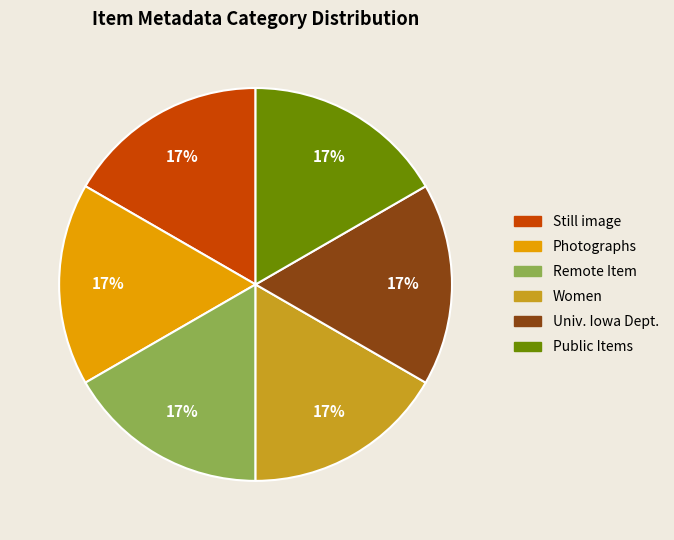

The Women slice represents 17% of the pie. True or false?

True